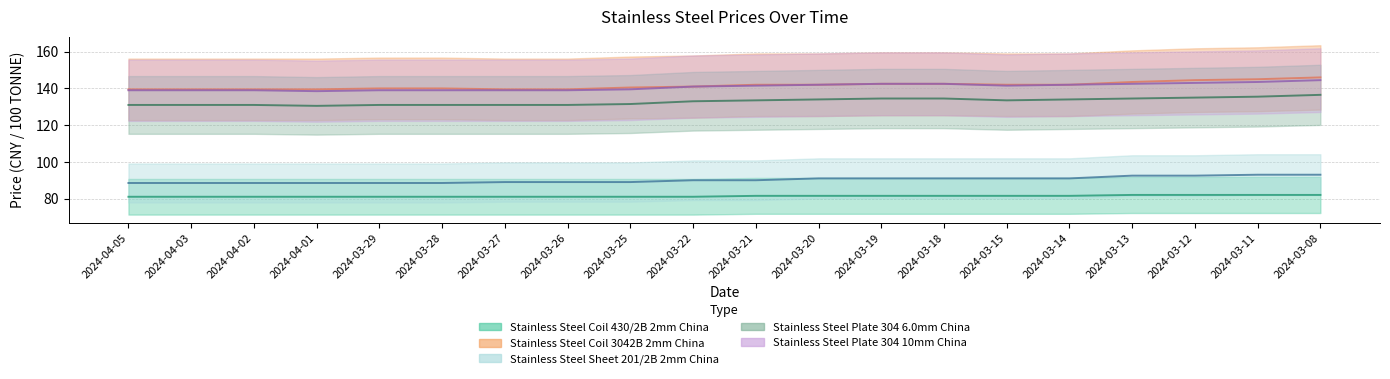

Reading left to right, transcribe all the data shown in this chart.

Stainless Steel Coil 430/2B 2mm China: 2024-04-05=81.0	2024-04-03=81.0	2024-04-02=81.0	2024-04-01=81.0	2024-03-29=81.0	2024-03-28=81.0	2024-03-27=81.0	2024-03-26=81.0	2024-03-25=81.0	2024-03-22=81.0	2024-03-21=81.5	2024-03-20=81.5	2024-03-19=81.5	2024-03-18=81.5	2024-03-15=81.5	2024-03-14=81.5	2024-03-13=82.0	2024-03-12=82.0	2024-03-11=82.0	2024-03-08=82.0
Stainless Steel Coil 3042B 2mm China: 2024-04-05=139.5	2024-04-03=139.5	2024-04-02=139.5	2024-04-01=139.5	2024-03-29=140.0	2024-03-28=140.0	2024-03-27=139.5	2024-03-26=139.5	2024-03-25=140.5	2024-03-22=141.0	2024-03-21=142.0	2024-03-20=142.0	2024-03-19=142.5	2024-03-18=142.5	2024-03-15=142.0	2024-03-14=142.0	2024-03-13=143.5	2024-03-12=144.5	2024-03-11=145.0	2024-03-08=146.0
Stainless Steel Sheet 201/2B 2mm China: 2024-04-05=88.5	2024-04-03=88.5	2024-04-02=88.5	2024-04-01=88.5	2024-03-29=88.5	2024-03-28=88.5	2024-03-27=89.0	2024-03-26=89.0	2024-03-25=89.0	2024-03-22=90.0	2024-03-21=90.0	2024-03-20=91.0	2024-03-19=91.0	2024-03-18=91.0	2024-03-15=91.0	2024-03-14=91.0	2024-03-13=92.5	2024-03-12=92.5	2024-03-11=93.0	2024-03-08=93.0
Stainless Steel Plate 304 6.0mm China: 2024-04-05=131.0	2024-04-03=131.0	2024-04-02=131.0	2024-04-01=130.5	2024-03-29=131.0	2024-03-28=131.0	2024-03-27=131.0	2024-03-26=131.0	2024-03-25=131.5	2024-03-22=133.0	2024-03-21=133.5	2024-03-20=134.0	2024-03-19=134.5	2024-03-18=134.5	2024-03-15=133.5	2024-03-14=134.0	2024-03-13=134.5	2024-03-12=135.0	2024-03-11=135.5	2024-03-08=136.5
Stainless Steel Plate 304 10mm China: 2024-04-05=139.0	2024-04-03=139.0	2024-04-02=139.0	2024-04-01=138.5	2024-03-29=139.0	2024-03-28=139.0	2024-03-27=139.0	2024-03-26=139.0	2024-03-25=139.5	2024-03-22=141.0	2024-03-21=141.5	2024-03-20=142.0	2024-03-19=142.5	2024-03-18=142.5	2024-03-15=141.5	2024-03-14=142.0	2024-03-13=142.5	2024-03-12=143.0	2024-03-11=143.5	2024-03-08=144.5